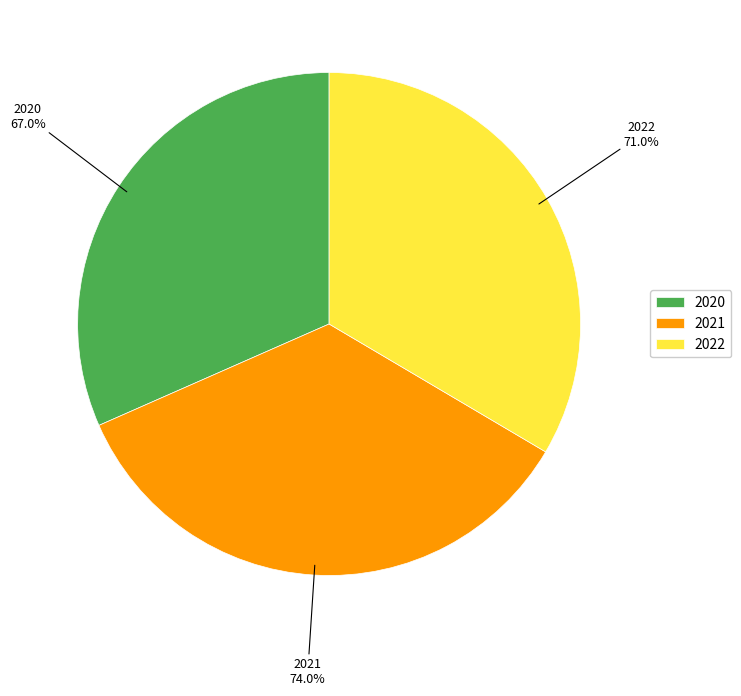

What is the change in value from 2021 to 2022?

-3